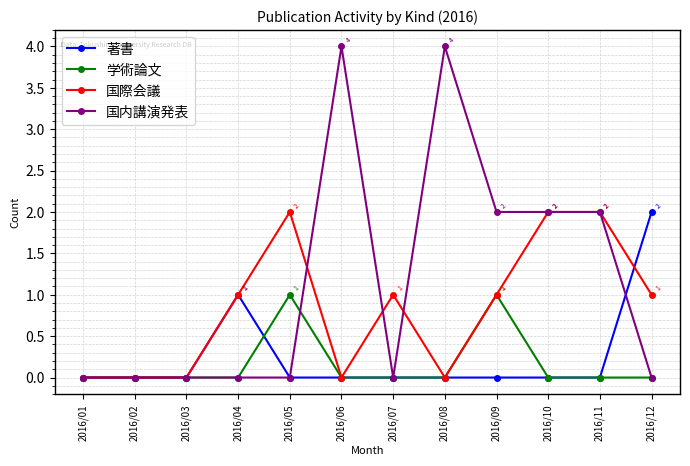

What is the sum of all 著書 values?

3